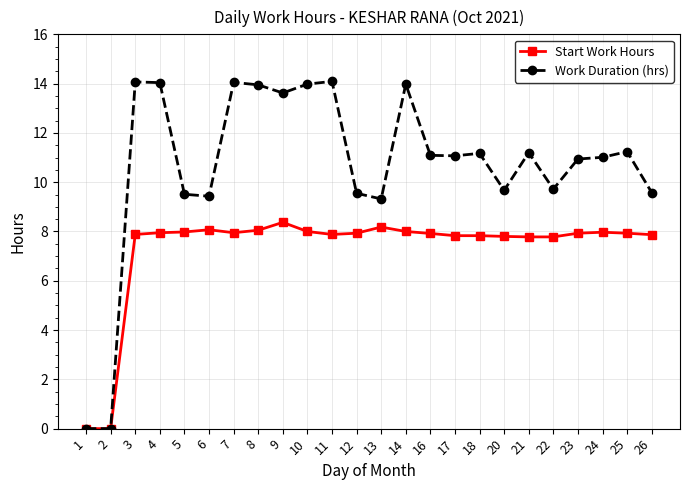

True or false: Work Duration (hrs) has more than 2 points higher than both neighbors.

True